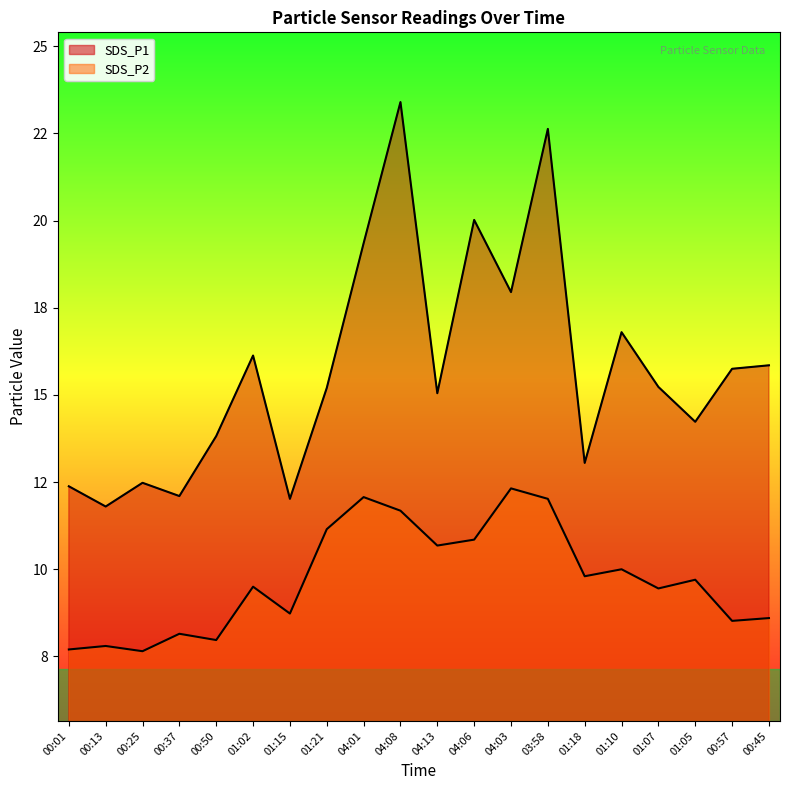

Rank the series by their average value, from highest to lowest.

SDS_P1, SDS_P2